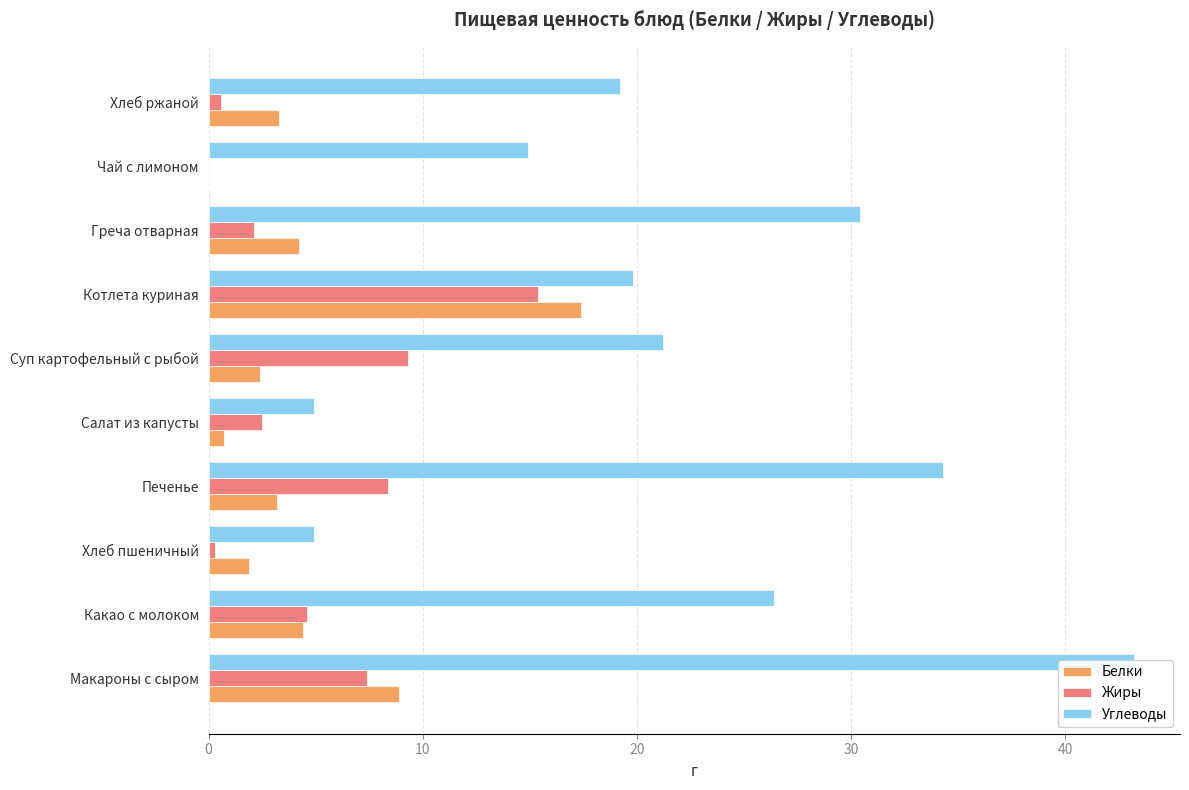

What are all the series names shown in the legend?

Белки, Жиры, Углеводы